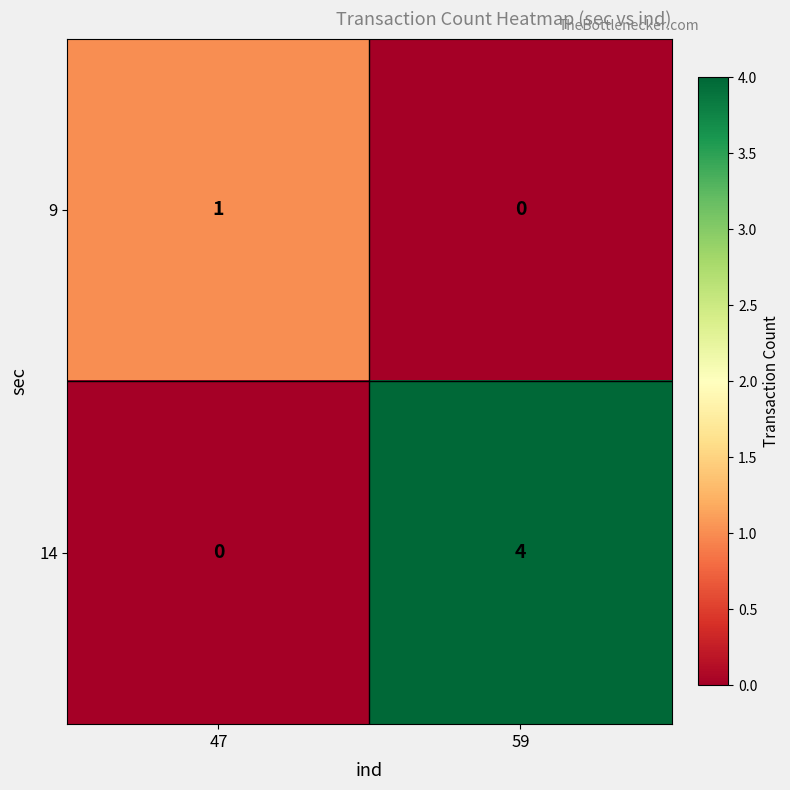

Reading right to left, what are all the values shown in this chart?

9: 0	1
14: 4	0